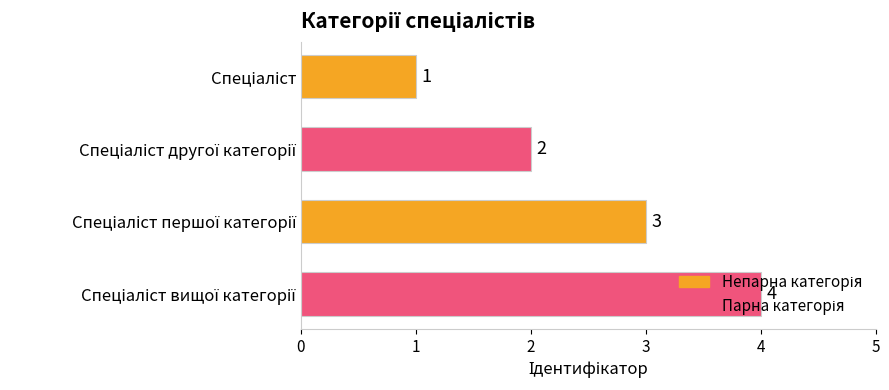

How many values are between 2 and 4?

3